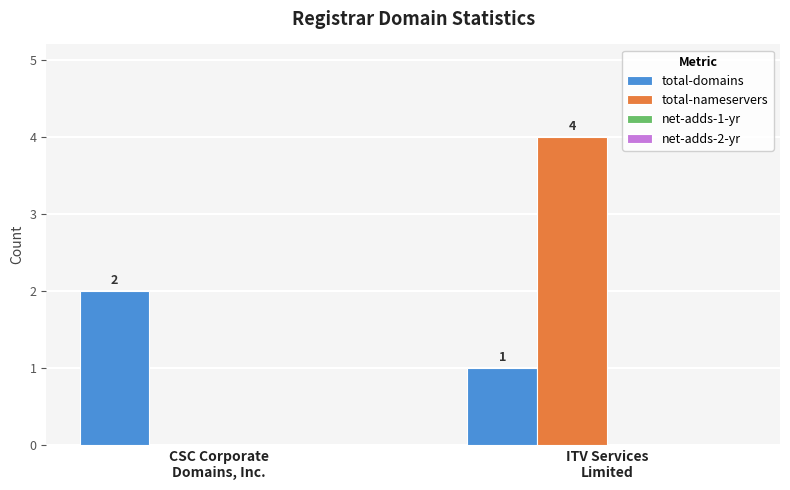

The value of total-domains at CSC Corporate
Domains, Inc. is 2. True or false?

True